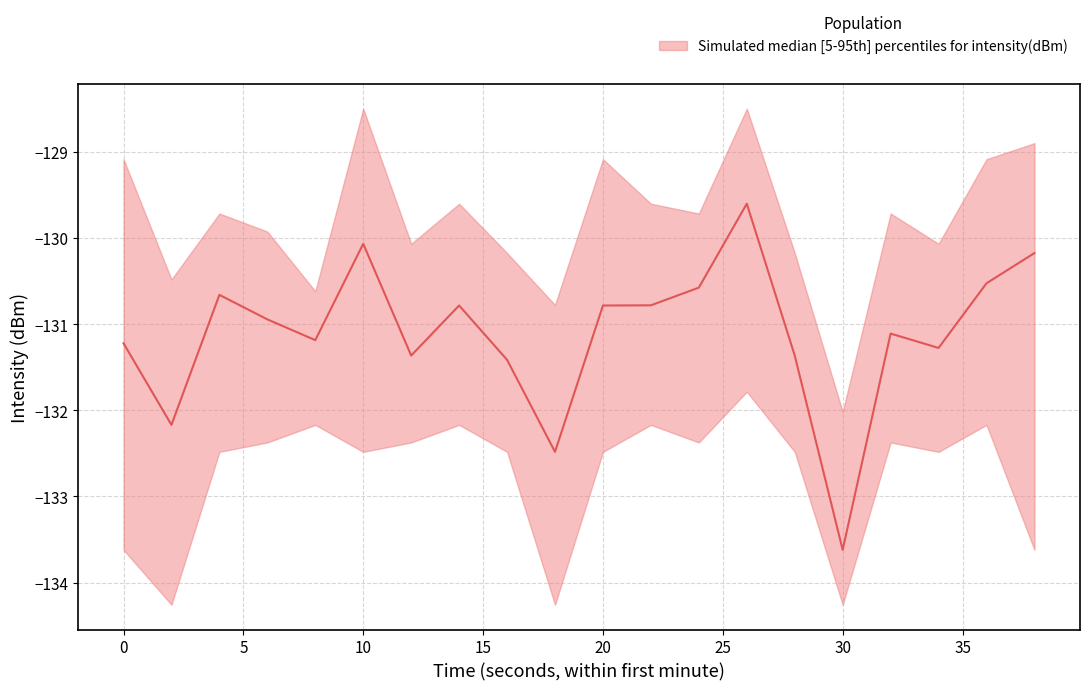

Reading left to right, list all the values displayed in this chart.

-131.2	-132.2	-130.7	-130.9	-131.2	-130.1	-131.4	-130.8	-131.4	-132.5	-130.8	-130.8	-130.6	-129.6	-131.4	-133.6	-131.1	-131.3	-130.5	-130.2